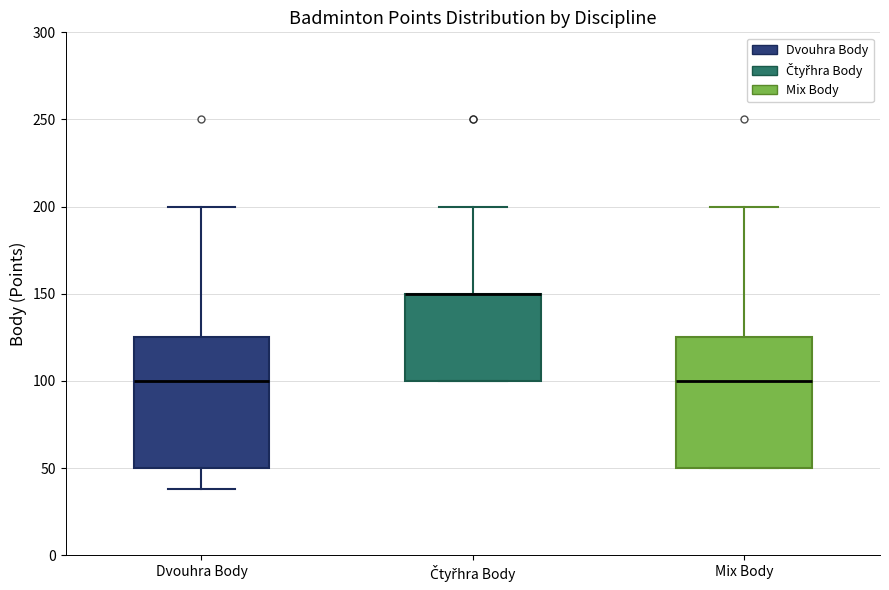

Reading left to right, read every box against the y-axis: the position of its median line, the range the box covers, and the ends of its whiskers. The values are not printed on the chart, so give them approximately, as read against the axis.

Dvouhra Body: median 100, box 50 to 125, whiskers 40 to 200
Čtyřhra Body: median 150 (drawn on the box's upper edge), box 100 to 150, whiskers 100 to 200
Mix Body: median 100, box 50 to 125, whiskers 50 to 200